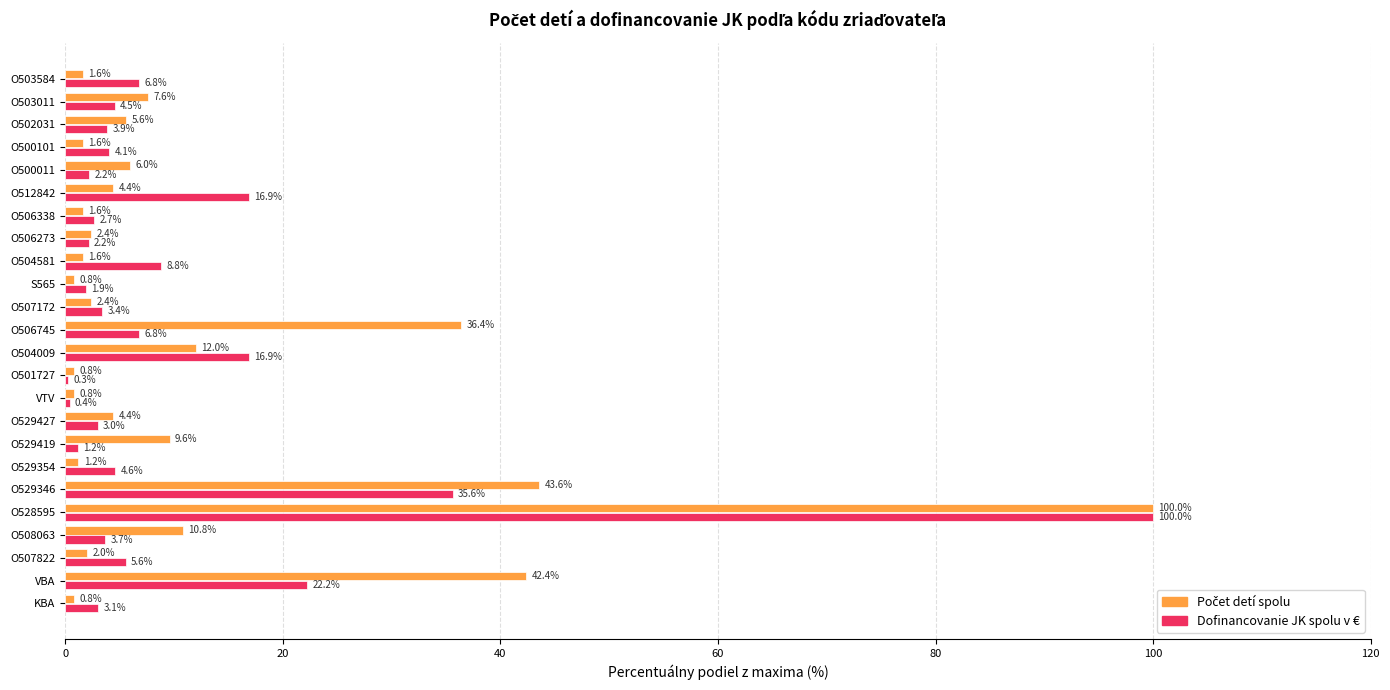

The Dofinancovanie JK spolu v € series shows 0.4 at VTV. True or false?

True